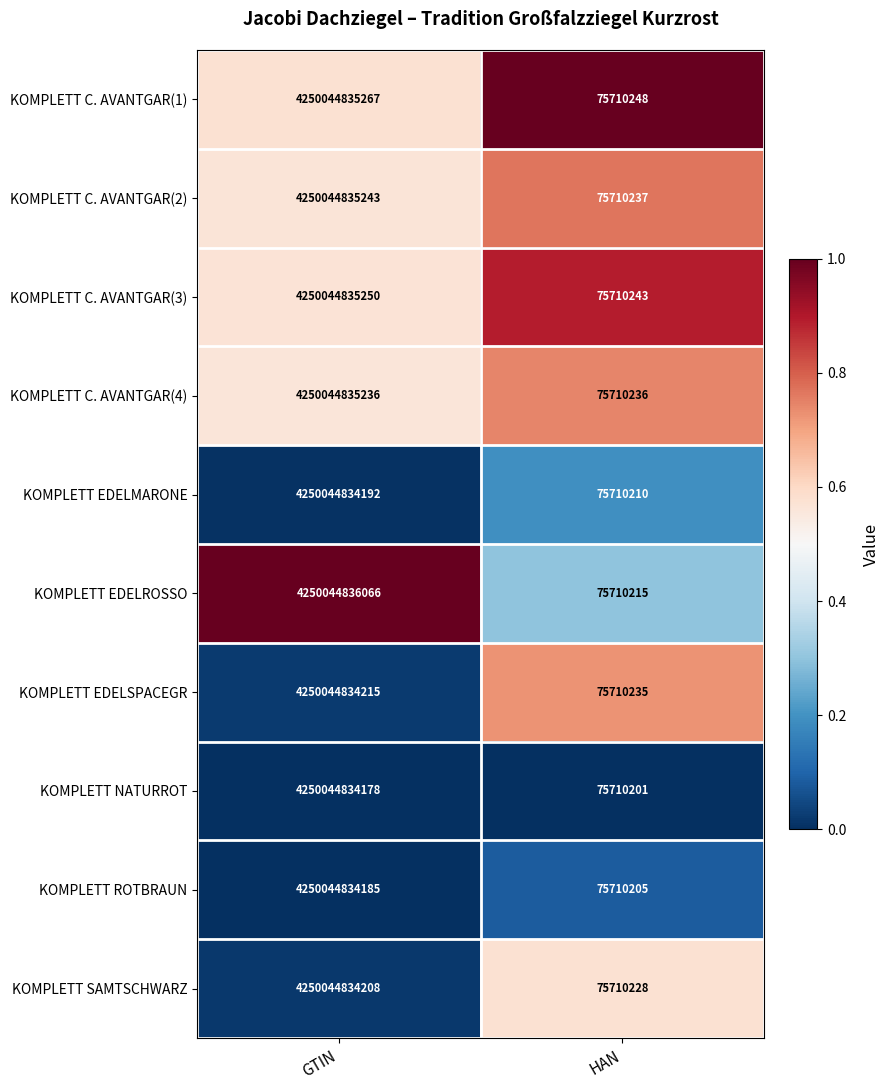

At GTIN, list the series in order from smallest to largest.

KOMPLETT NATURROT, KOMPLETT ROTBRAUN, KOMPLETT EDELMARONE, KOMPLETT SAMTSCHWARZ, KOMPLETT EDELSPACEGR, KOMPLETT C. AVANTGAR(4), KOMPLETT C. AVANTGAR(2), KOMPLETT C. AVANTGAR(3), KOMPLETT C. AVANTGAR(1), KOMPLETT EDELROSSO